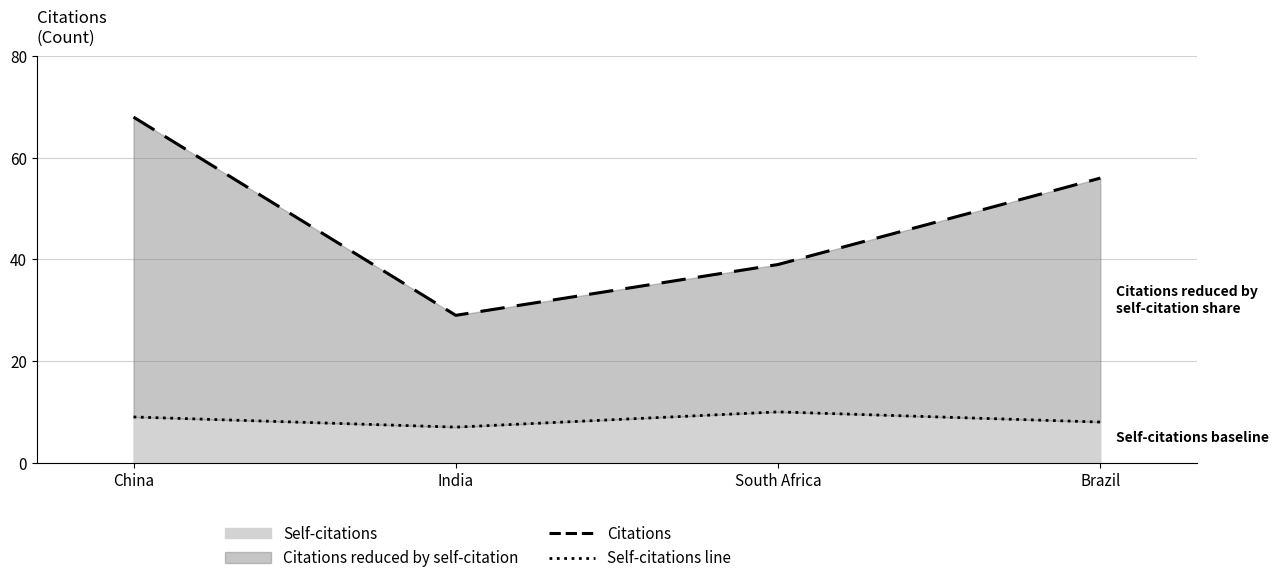

At which category is the sum across all series the highest?

China